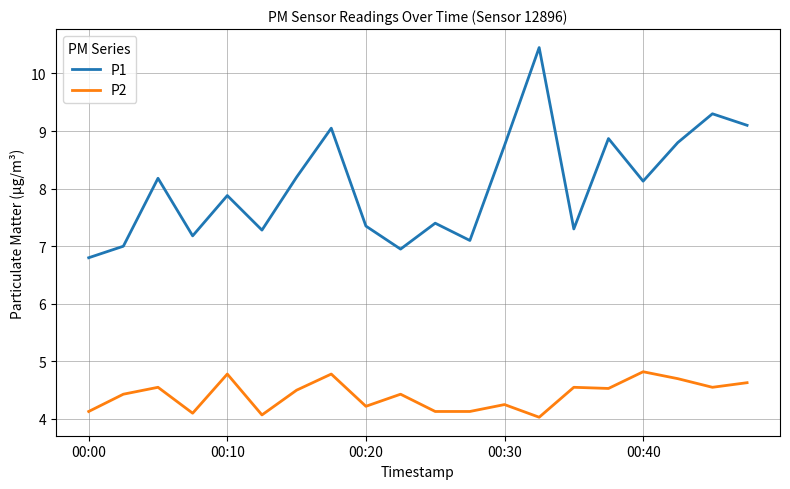

True or false: P1 and P2 intersect in this chart.

False